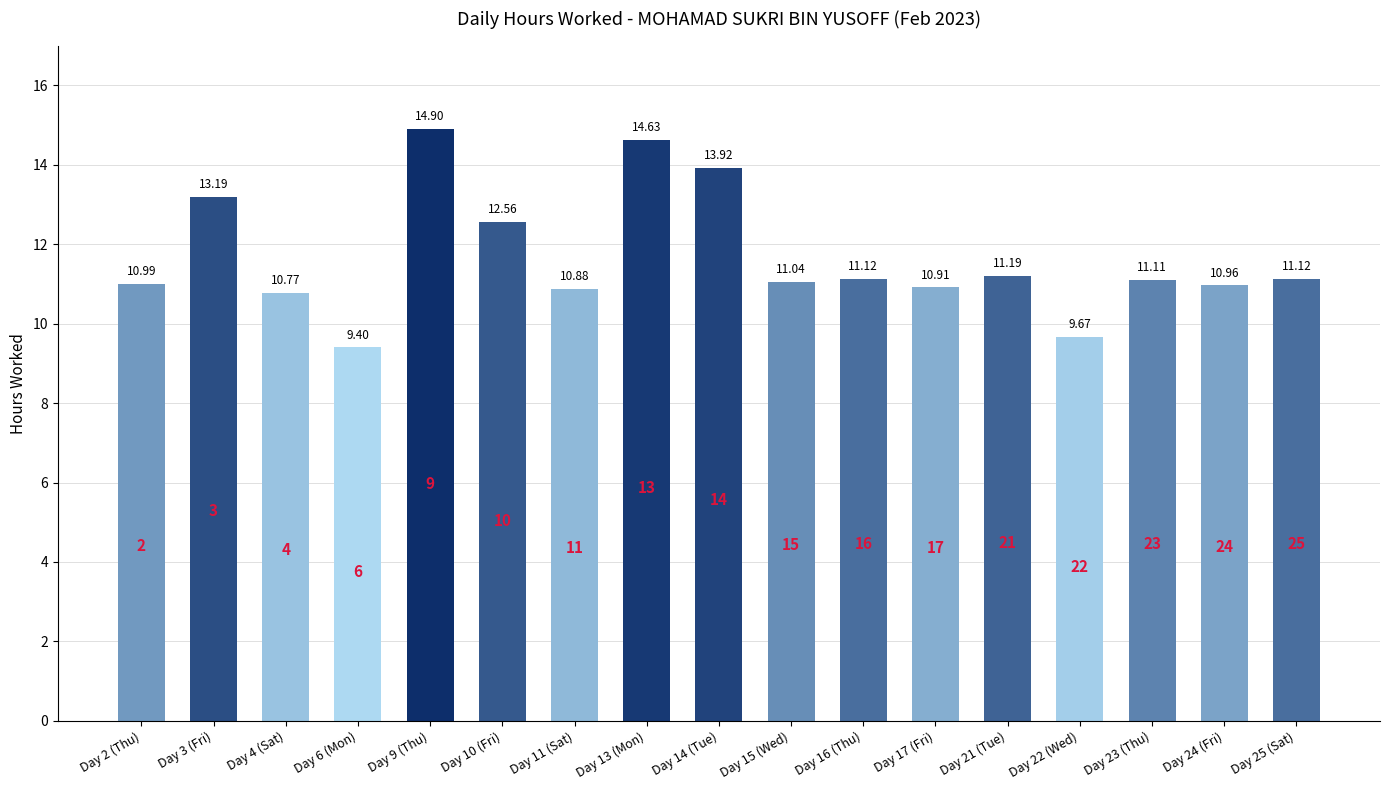

What is the difference between the second highest and second lowest values?

5.0